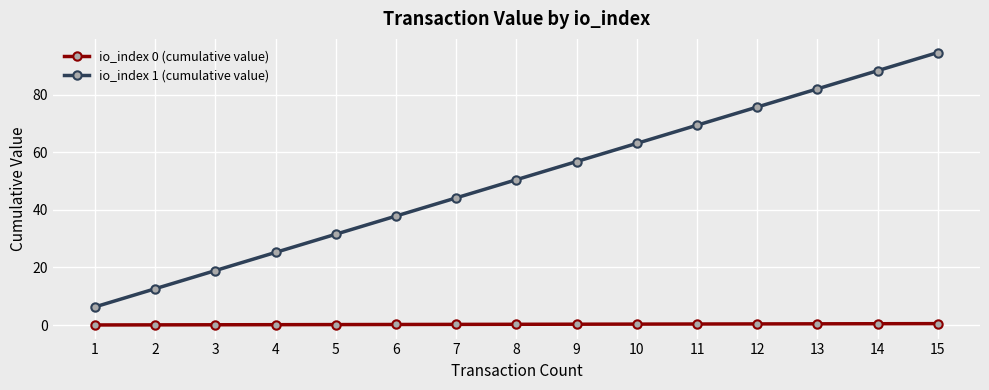

True or false: io_index 1 (cumulative value) has more than 2 interior local peaks.

False